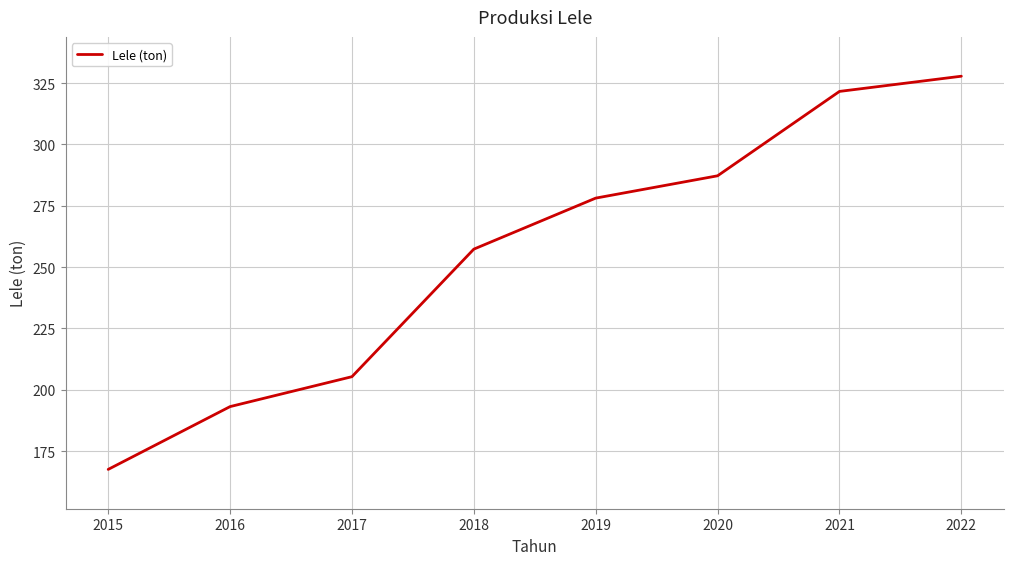

The value at 2021 is 458.6. True or false?

False